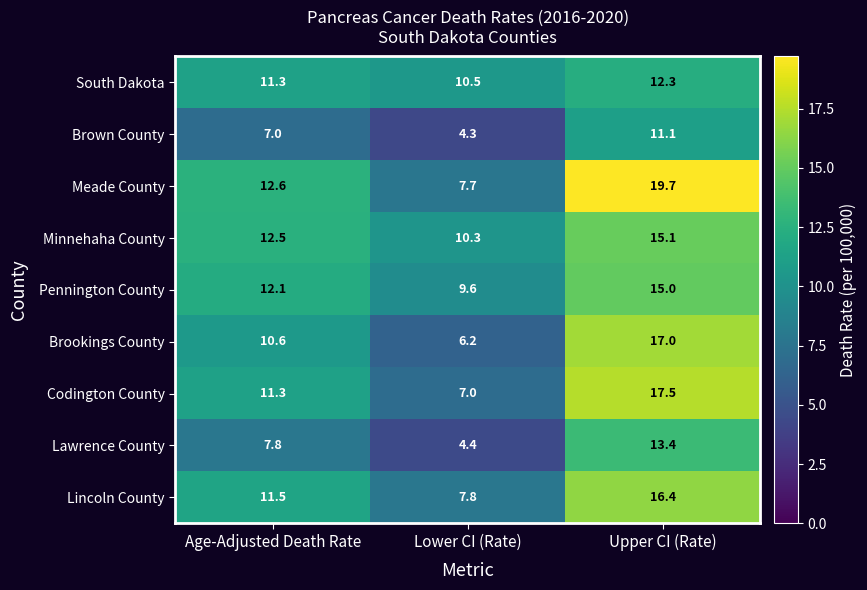

True or false: Brown County has a value of 10.1 at Age-Adjusted Death Rate.

False